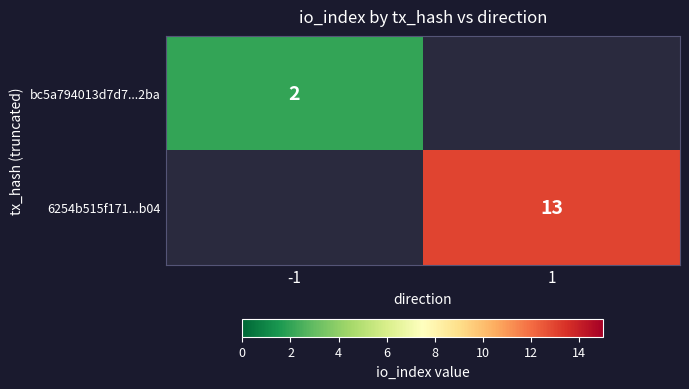

Is it true that 6254b515f171...b04 equals 13 at 1?

True